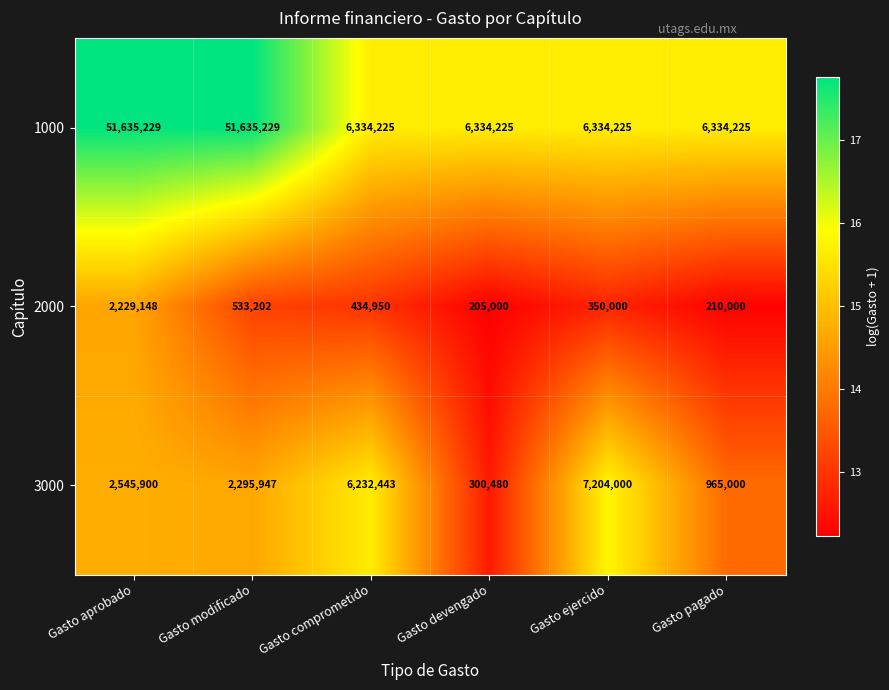

List the series in order of their peak value, lowest first.

2000, 3000, 1000